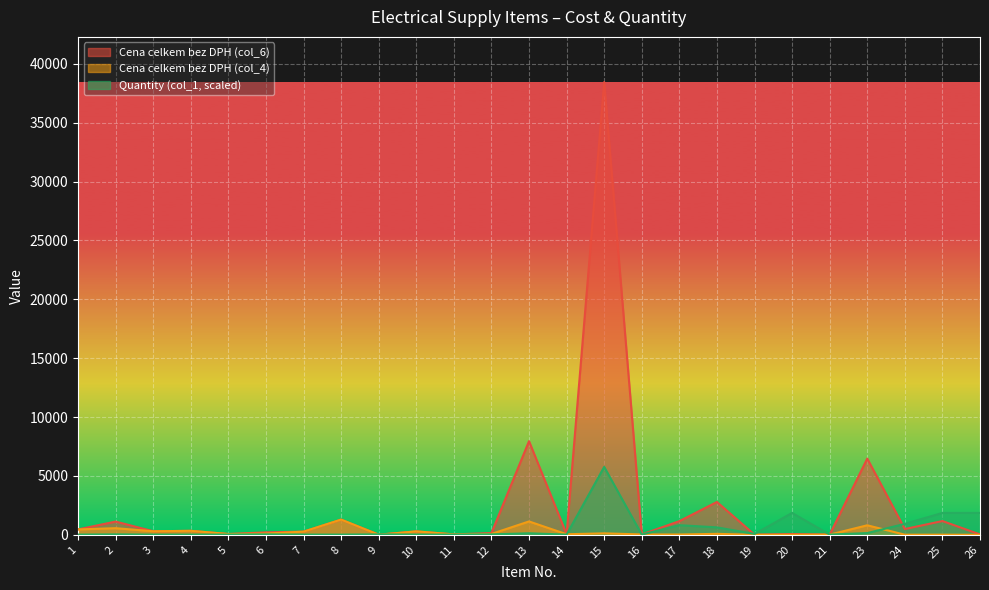

Does the chart display data point markers on the line(s)?

No